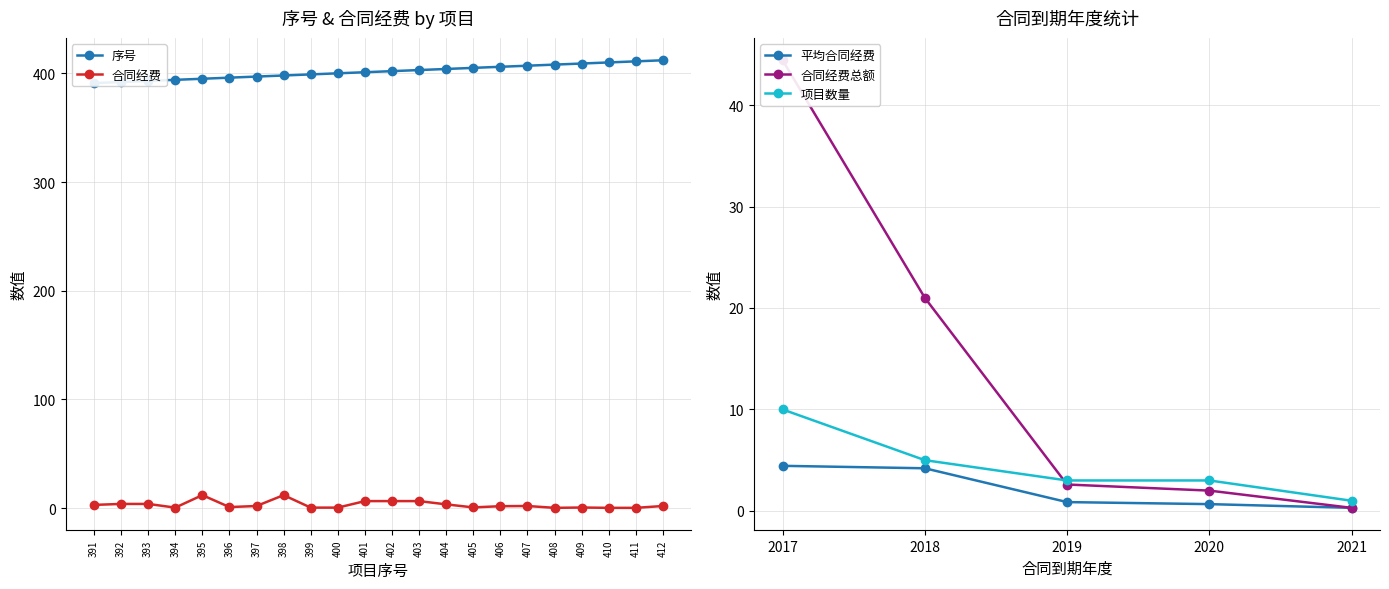

What is the sum of all 序号 values?

8833.0